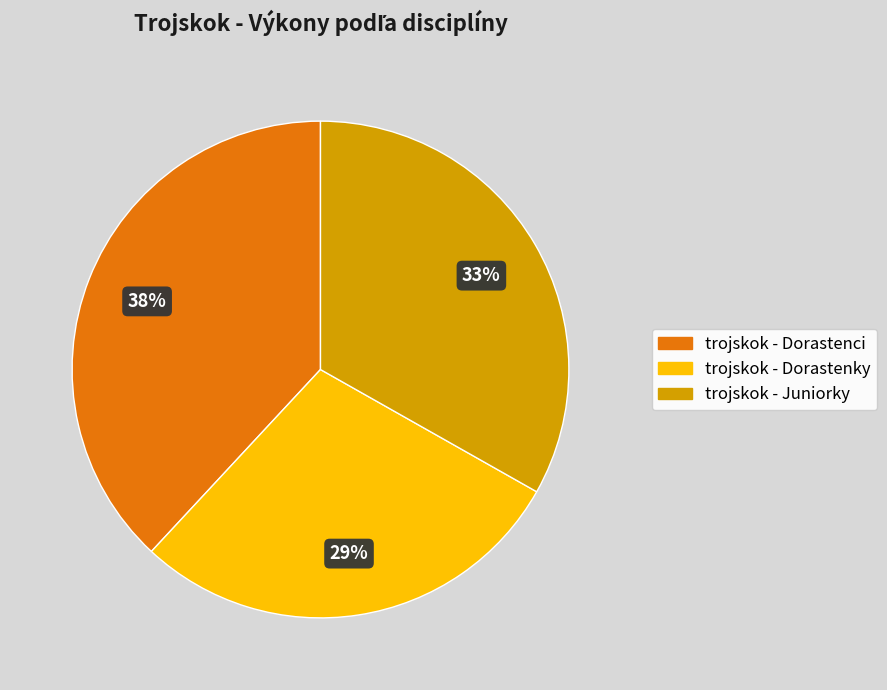

How many slices are in this pie chart?

3